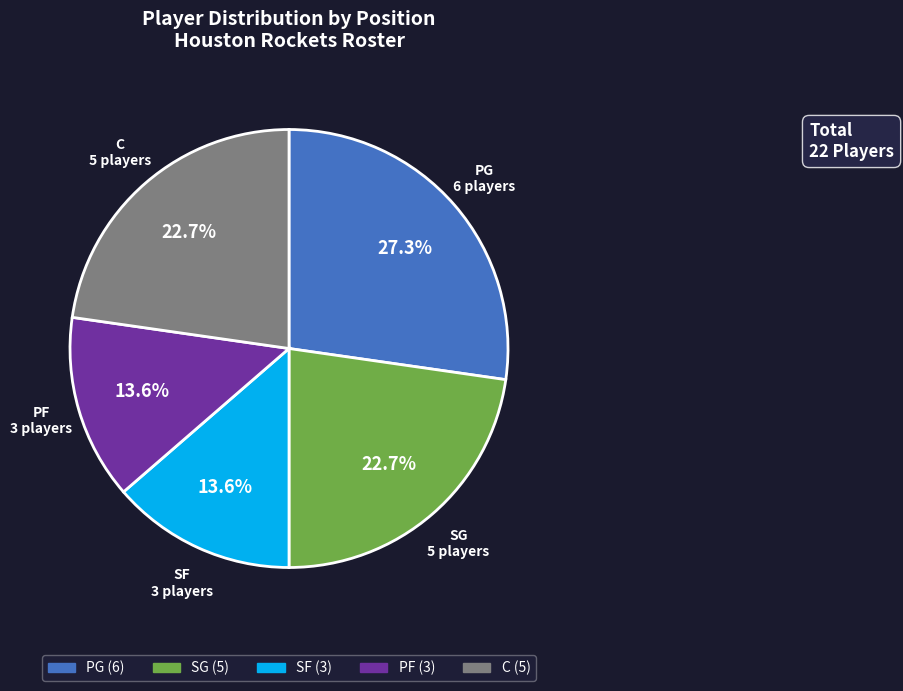

What portion of the pie excludes SF?

86.4%